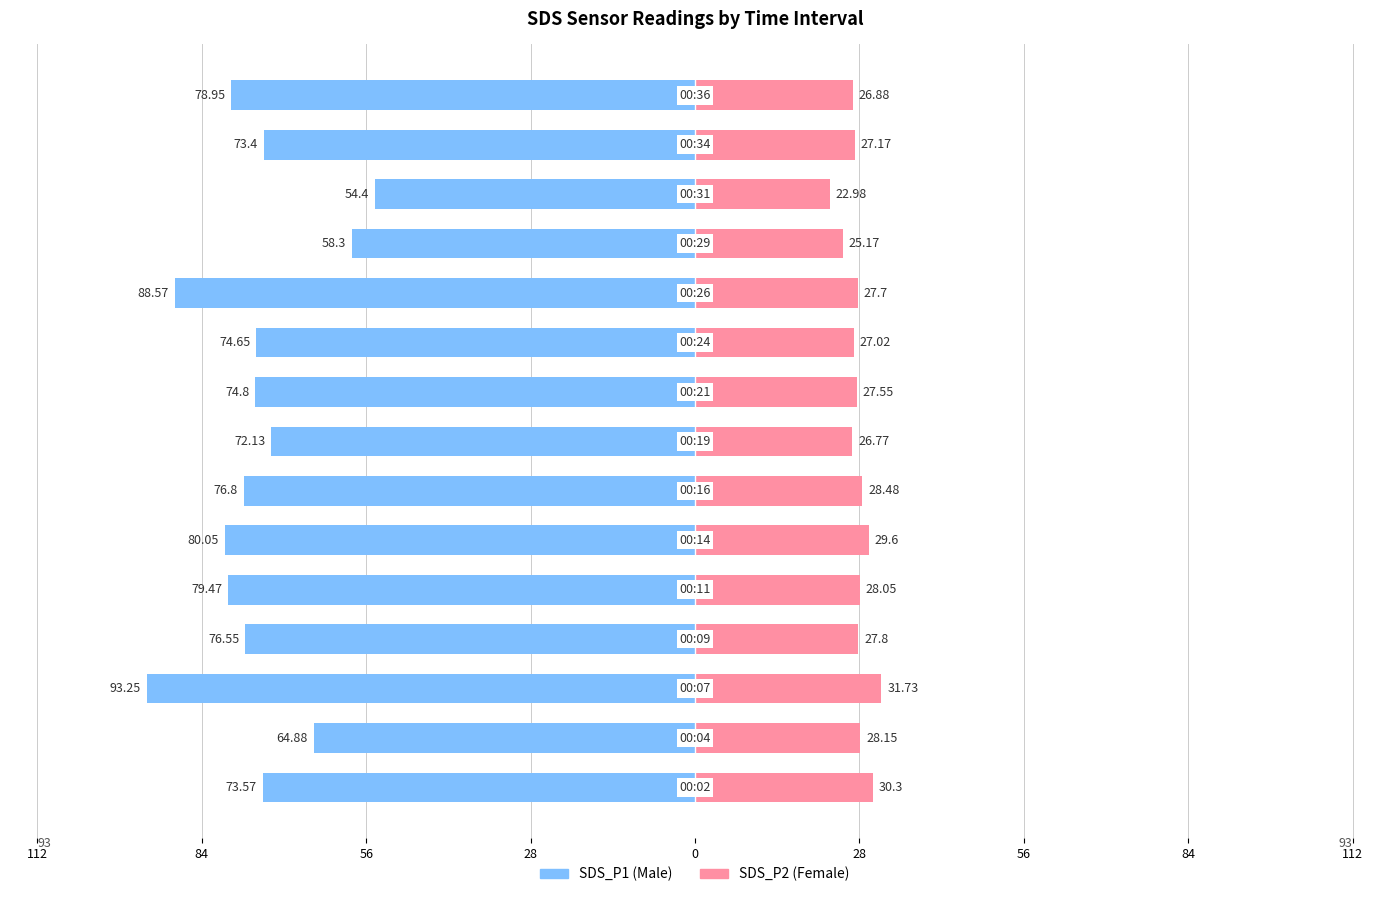

What are all the series names shown in the legend?

SDS_P1, SDS_P2